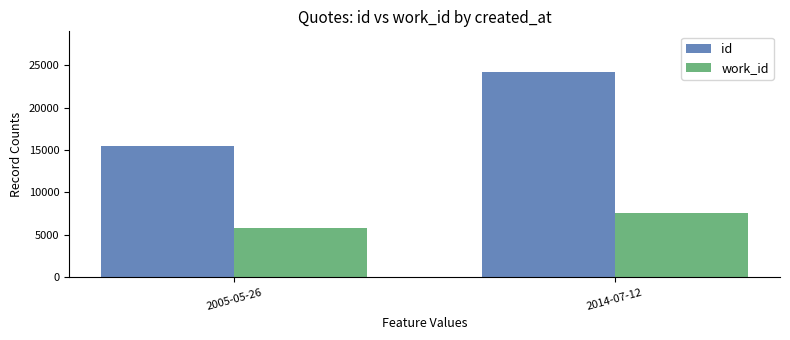

List the series in order of their peak value, highest first.

id, work_id